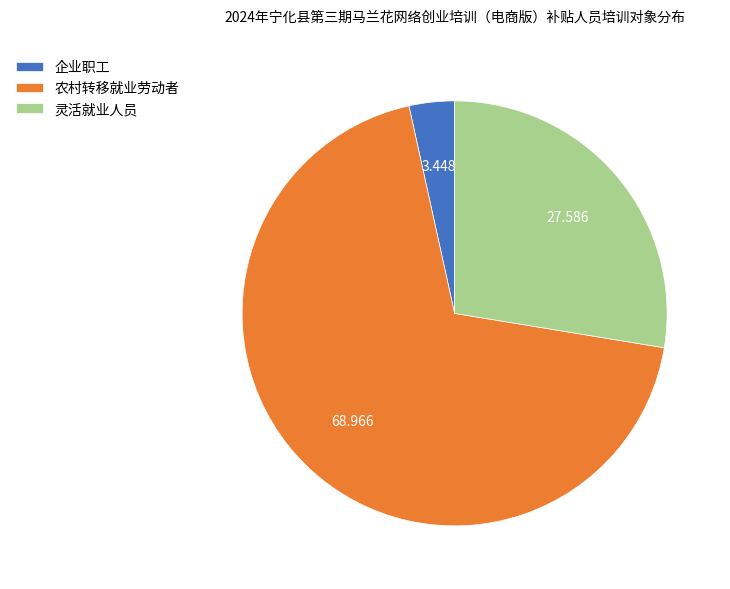

How many slices are in this pie chart?

3